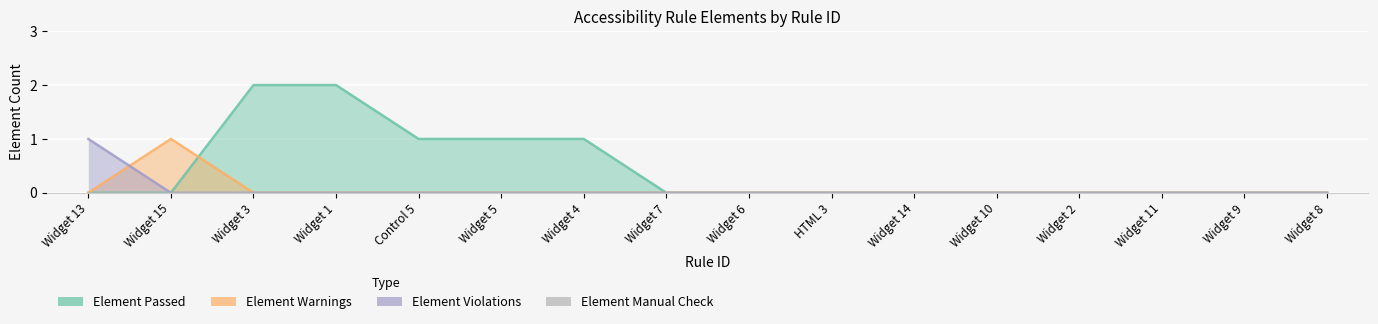

What is the greatest value displayed?

2